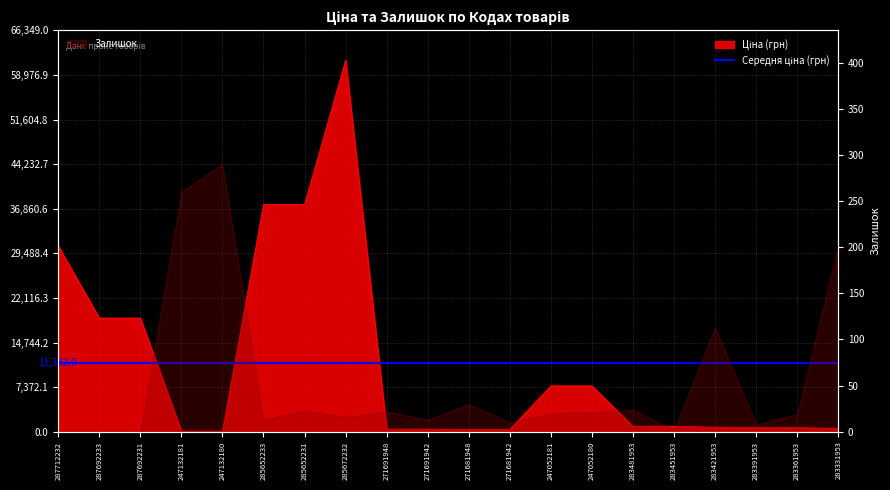

What is the label of the 5th point from the left?

247132180